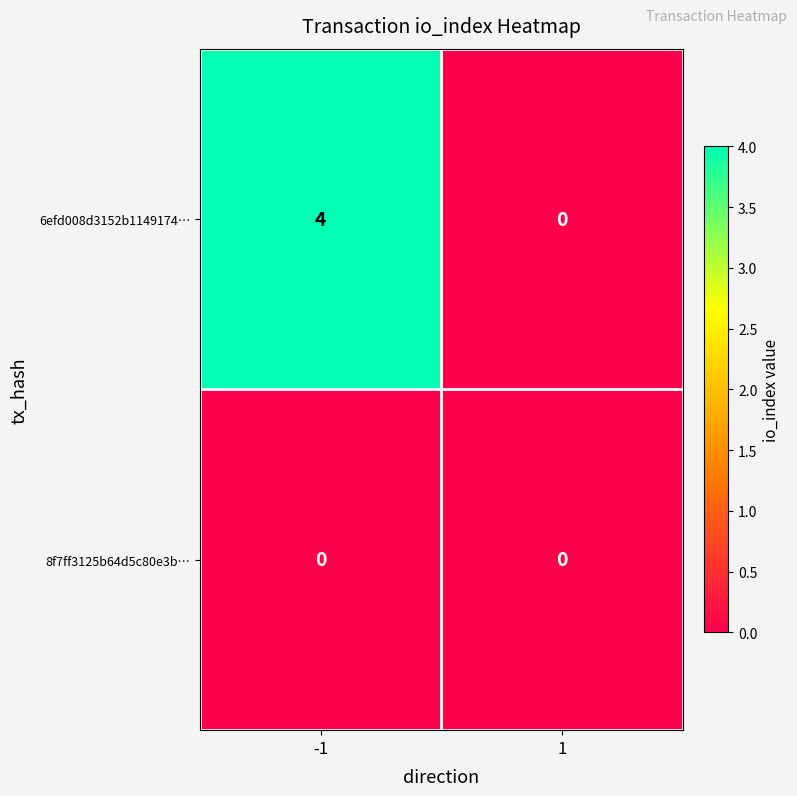

What is the sum of all 6efd008d3152b1149174… values?

4